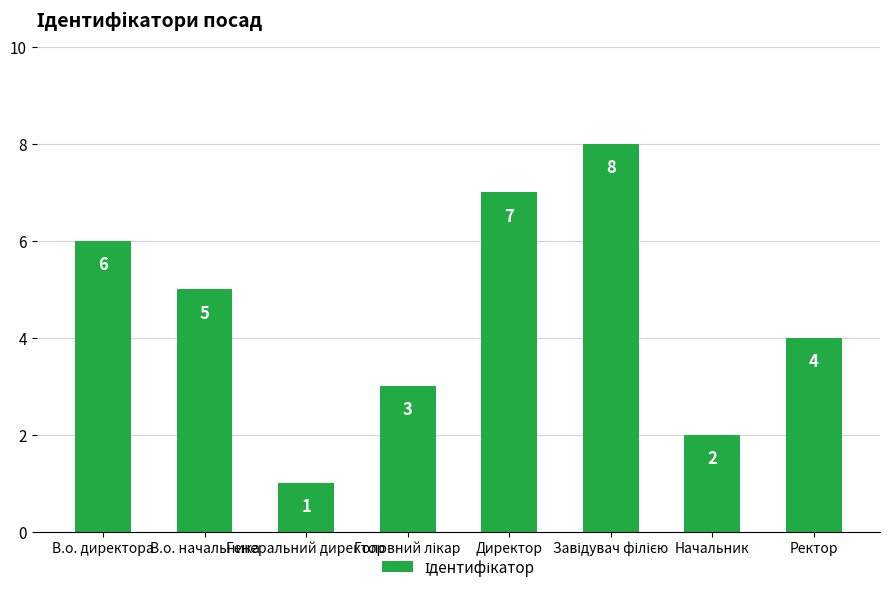

What is the label of the 6th bar from the right?

Генеральний директор